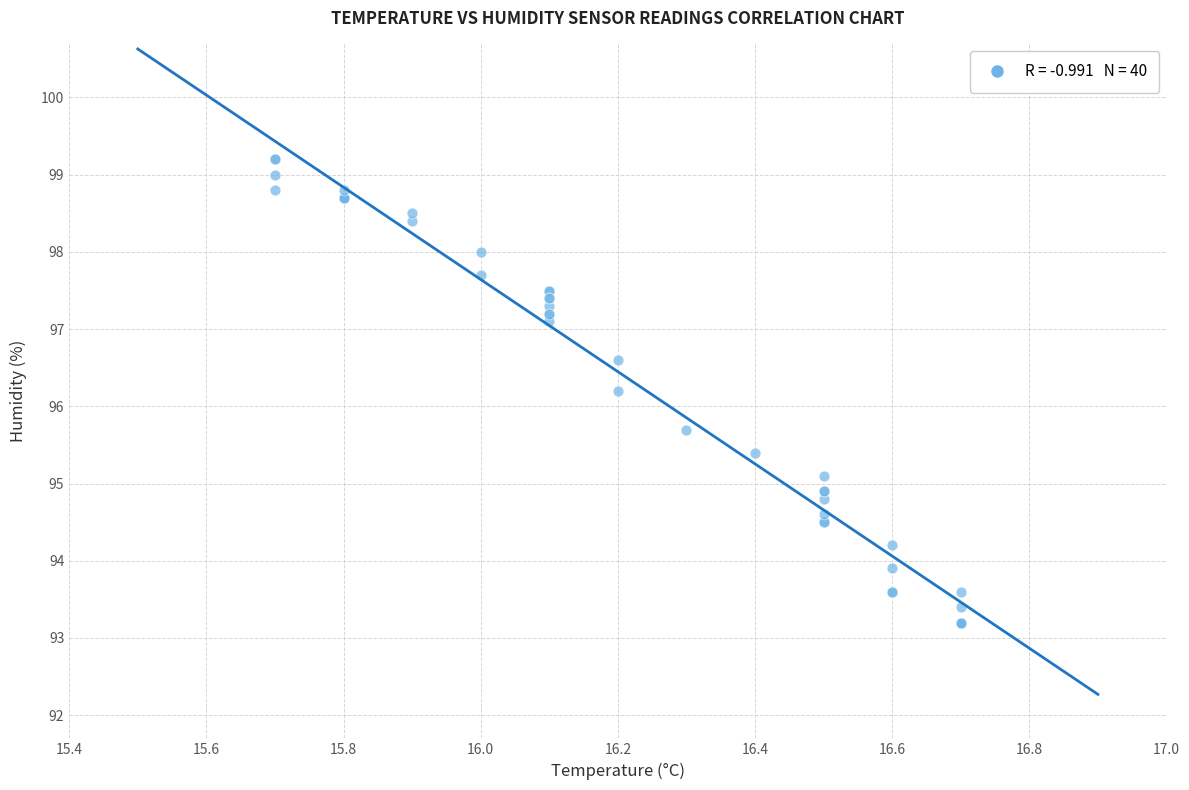

What Y value in the scatter plot is closest to 96?

96.2